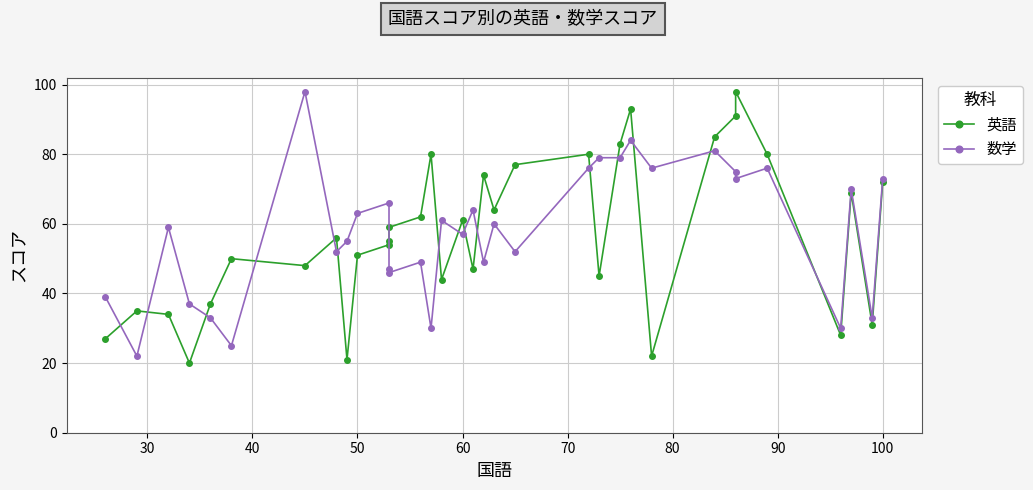

How many interior local valleys does the 数学 series have?

12